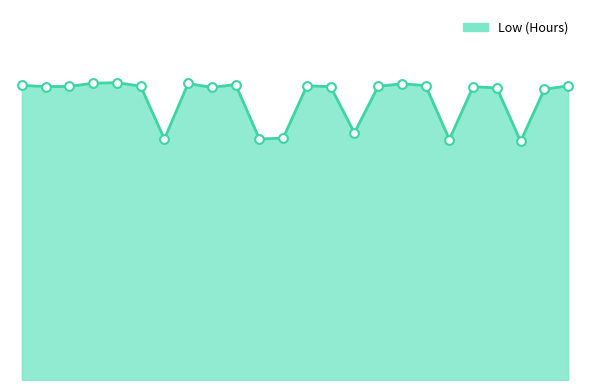

Is this an area chart (filled region under the line)?

Yes